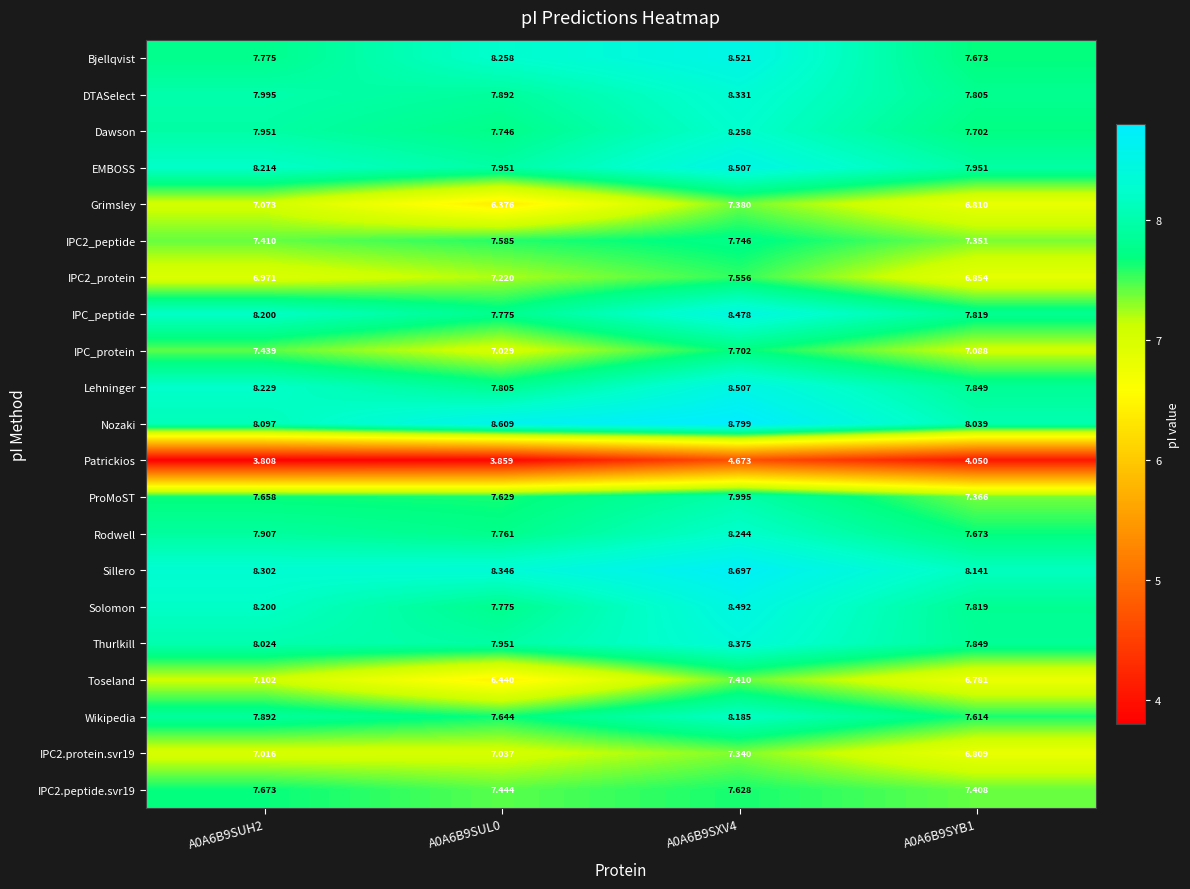

At how many categories does at least one series exceed 5?

4